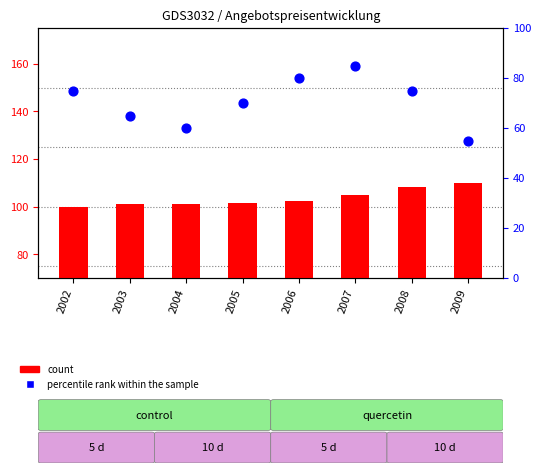

At which category is the sum across all series the highest?

2007